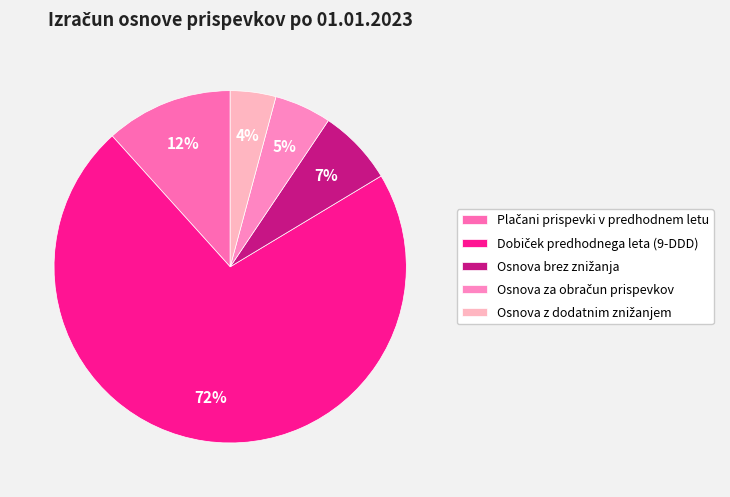

Count the number of slices in the pie.

5